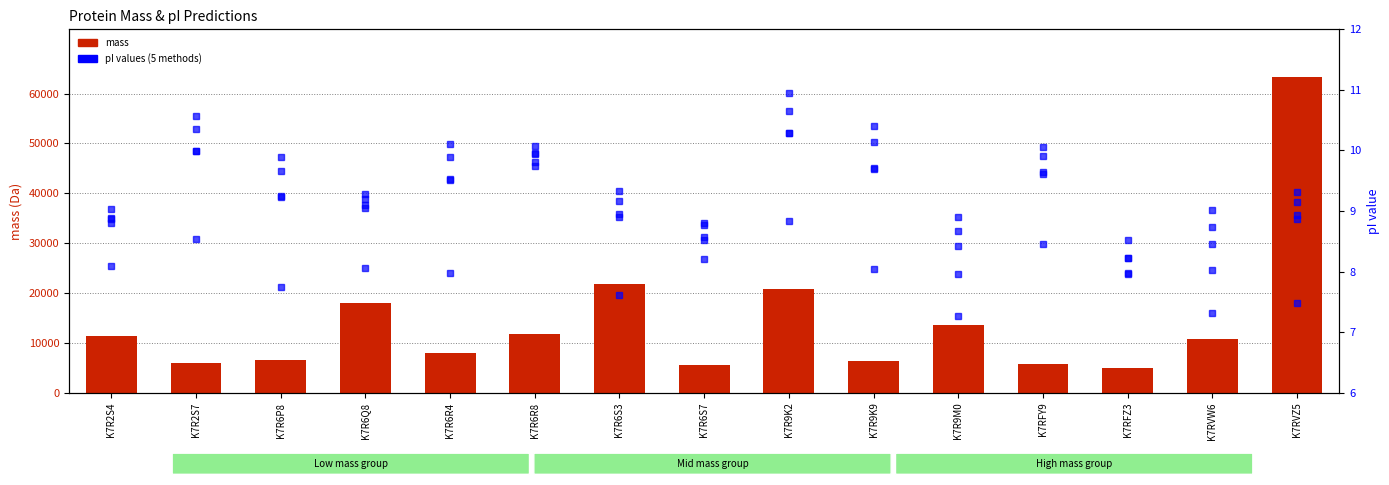

At which category is the sum across all series the highest?

K7RVZ5